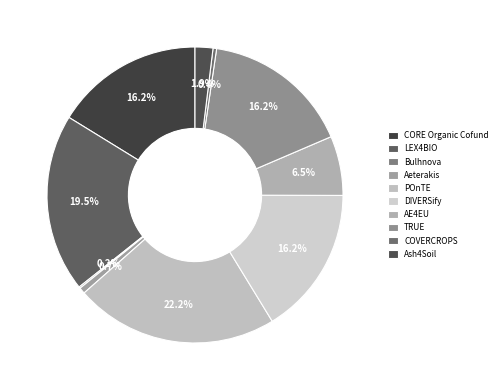

How many slices are in this pie chart?

10